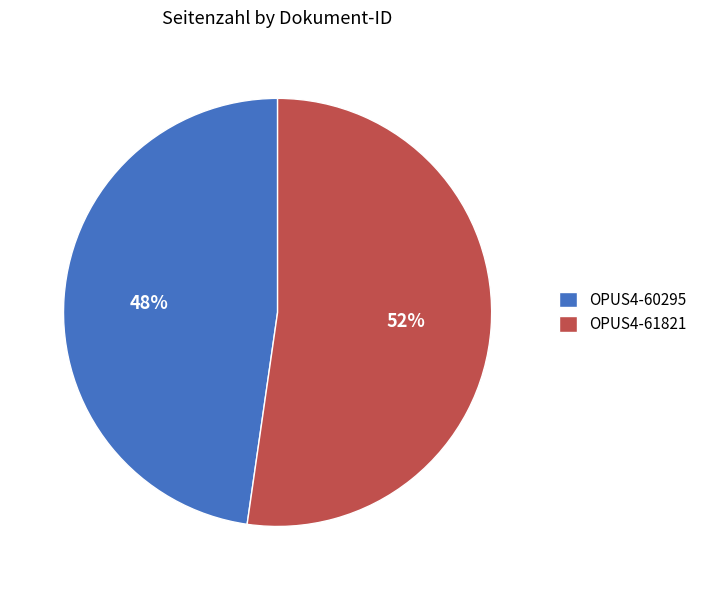

To the nearest percent, what portion does OPUS4-60295 represent?

48%